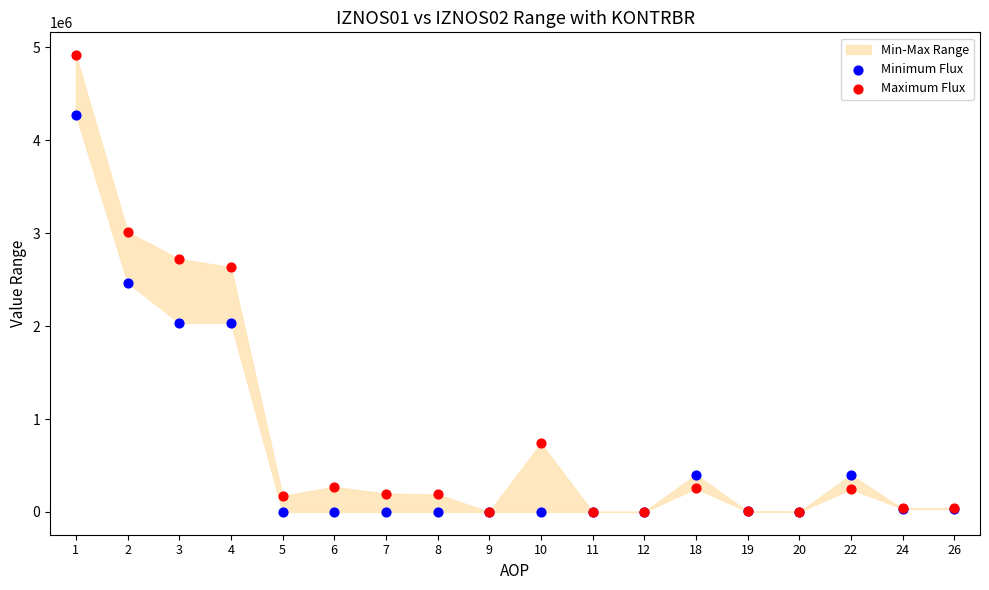

Which series reaches the minimum Y coordinate?

Minimum Flux